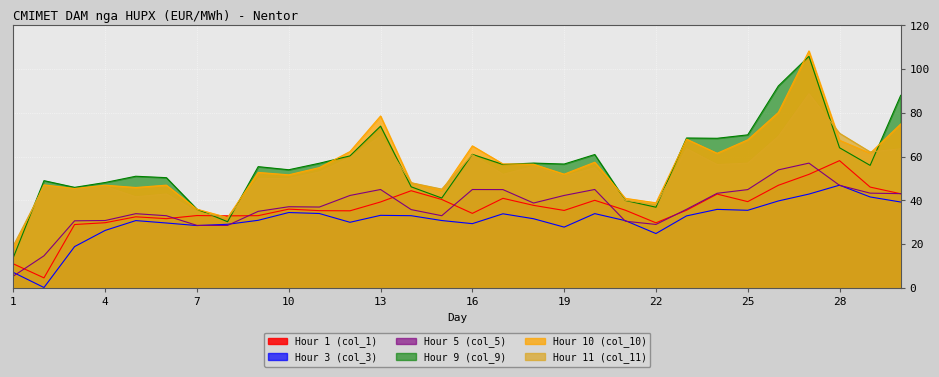

What is the highest value of the Hour 1 (col_1) series?

58.2